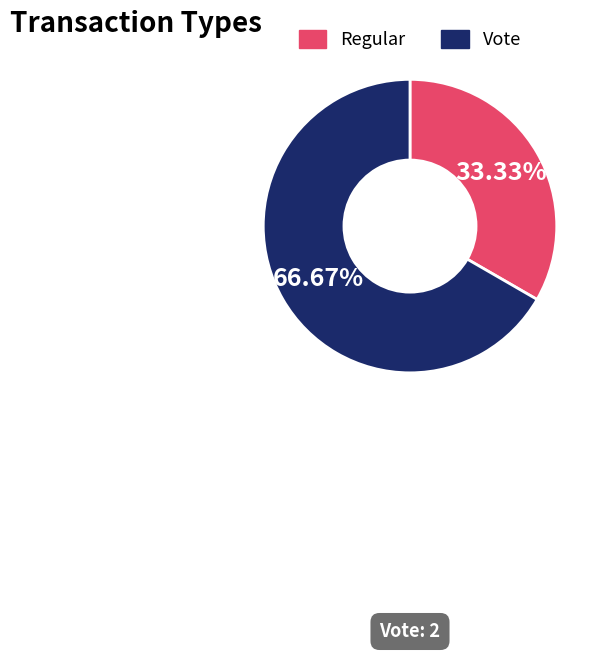

Approximately how many times larger is the value at Vote compared to Regular?

2.0